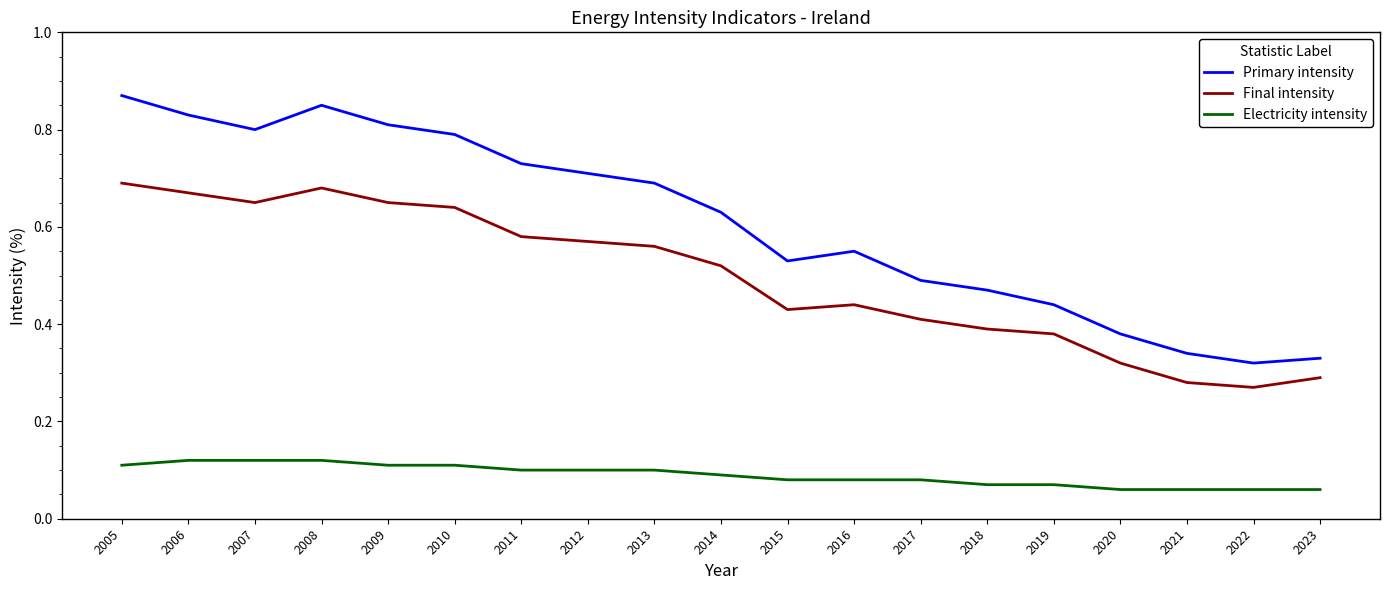

Rank the series by their maximum value, from lowest to highest.

Electricity intensity, Final intensity, Primary intensity